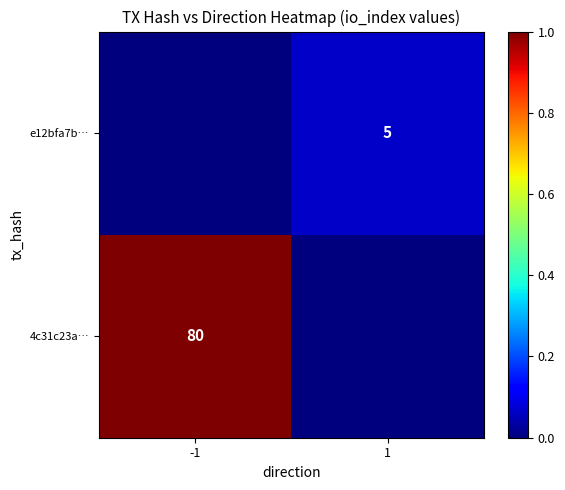

What is the difference between the highest and lowest values at 1?

0.1